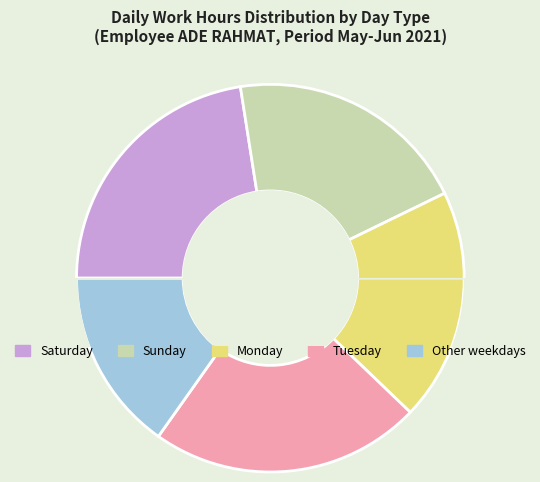

Combined, do Sunday and Saturday account for over 50%?

No